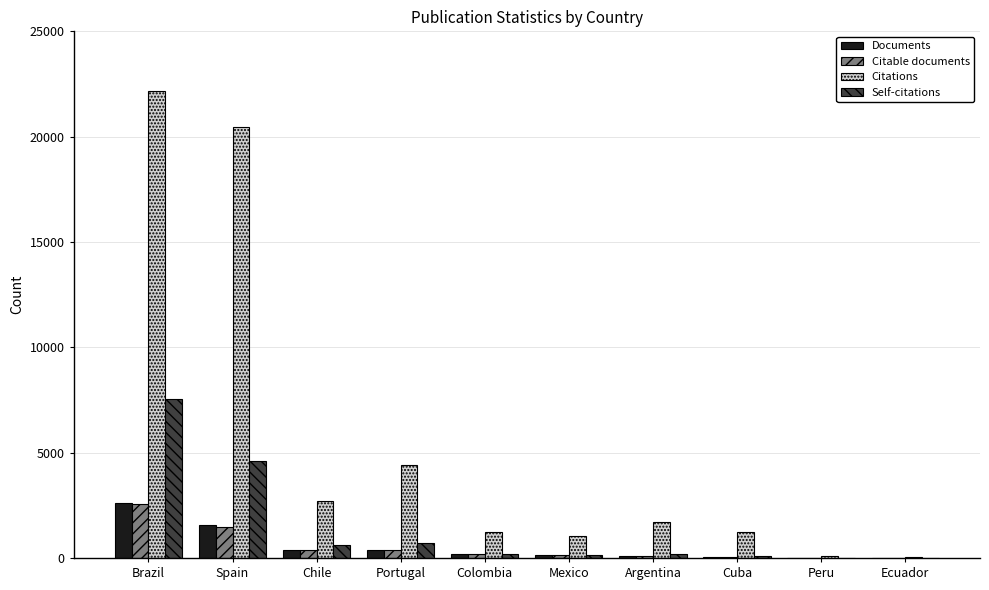

At which label does Citable documents reach its peak?

Brazil